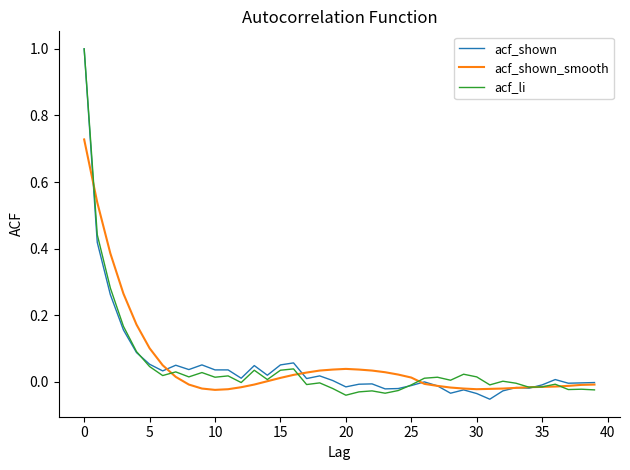

What is the greatest value displayed?

1.0